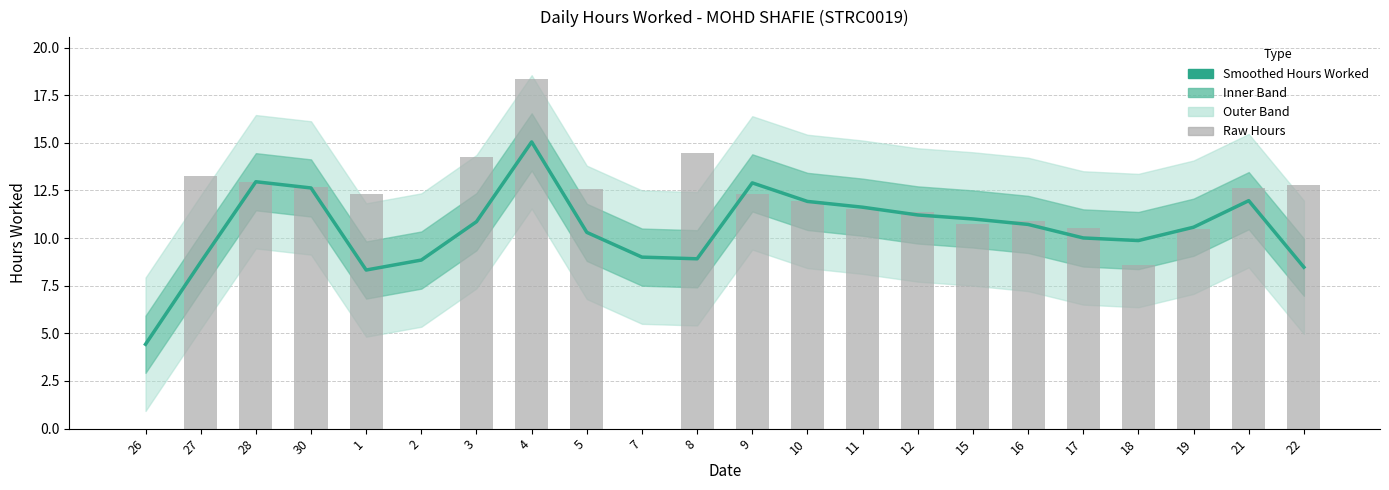

Is it true that Raw Hours equals 4.2 at 15?

False